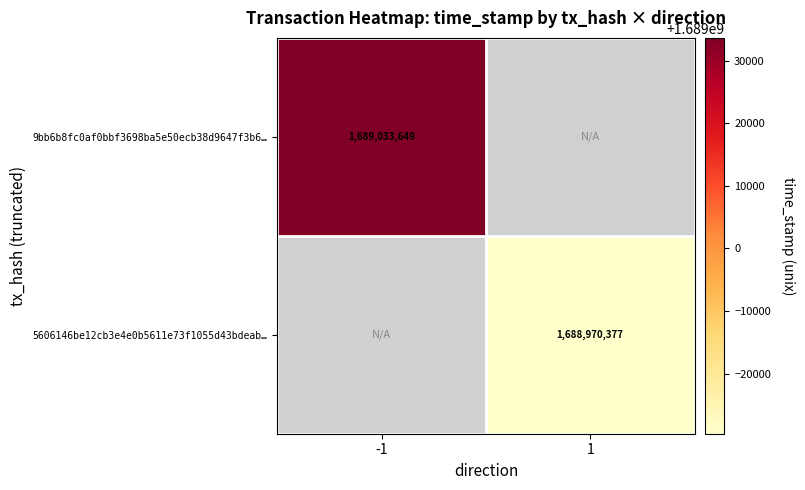

The 9bb6b8fc0af0bbf3698ba5e50ecb38d9647f3b6… series shows 2415180137.0 at -1. True or false?

False